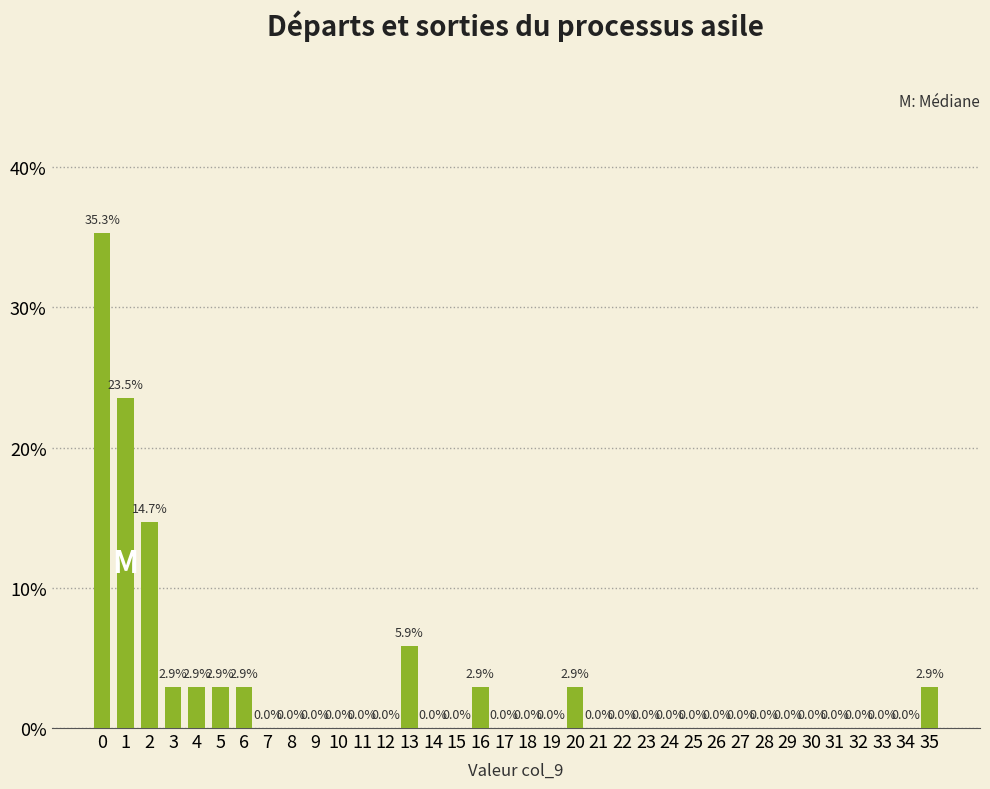

Reading right to left, list all the values displayed in this chart.

35=2.9	34=0.0	33=0.0	32=0.0	31=0.0	30=0.0	29=0.0	28=0.0	27=0.0	26=0.0	25=0.0	24=0.0	23=0.0	22=0.0	21=0.0	20=2.9	19=0.0	18=0.0	17=0.0	16=2.9	15=0.0	14=0.0	13=5.9	12=0.0	11=0.0	10=0.0	9=0.0	8=0.0	7=0.0	6=2.9	5=2.9	4=2.9	3=2.9	2=14.7	1=23.5	0=35.3